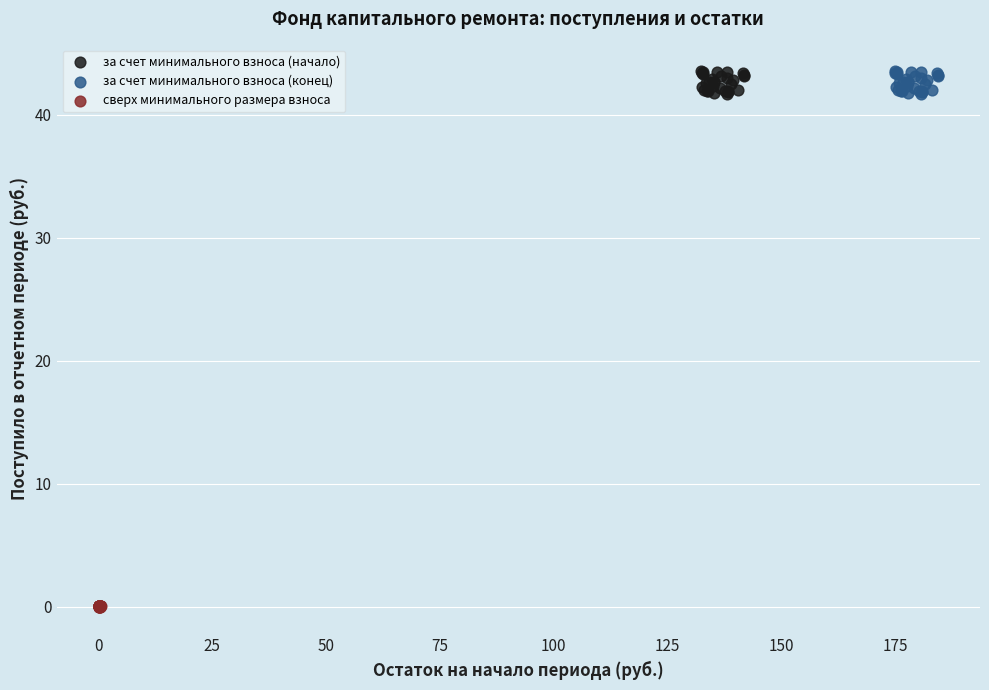

Which series contains the lowest Y value?

сверх минимального размера взноса